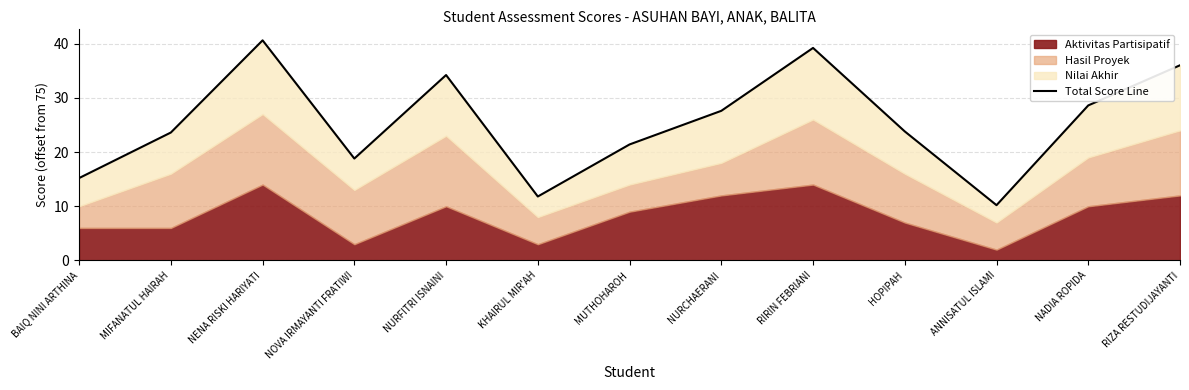

How many data points does each series have?

13